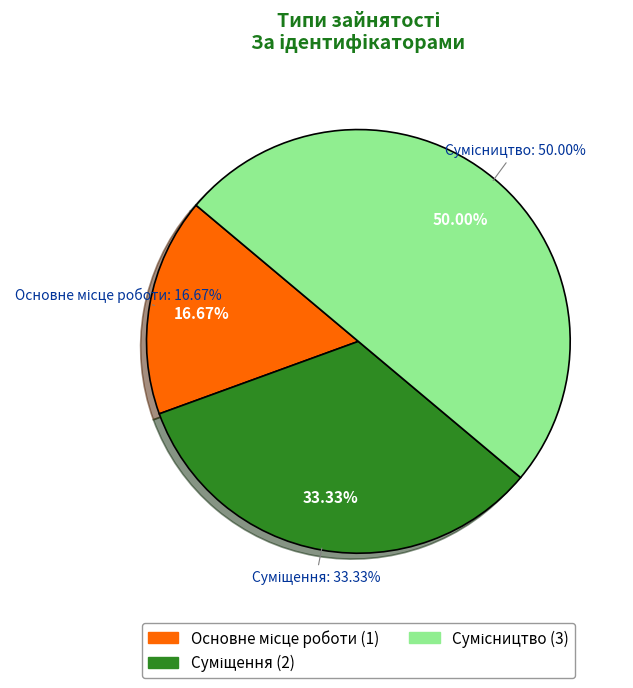

What is the ratio of the value at Сумісництво to the value at Основне місце роботи?

3.0